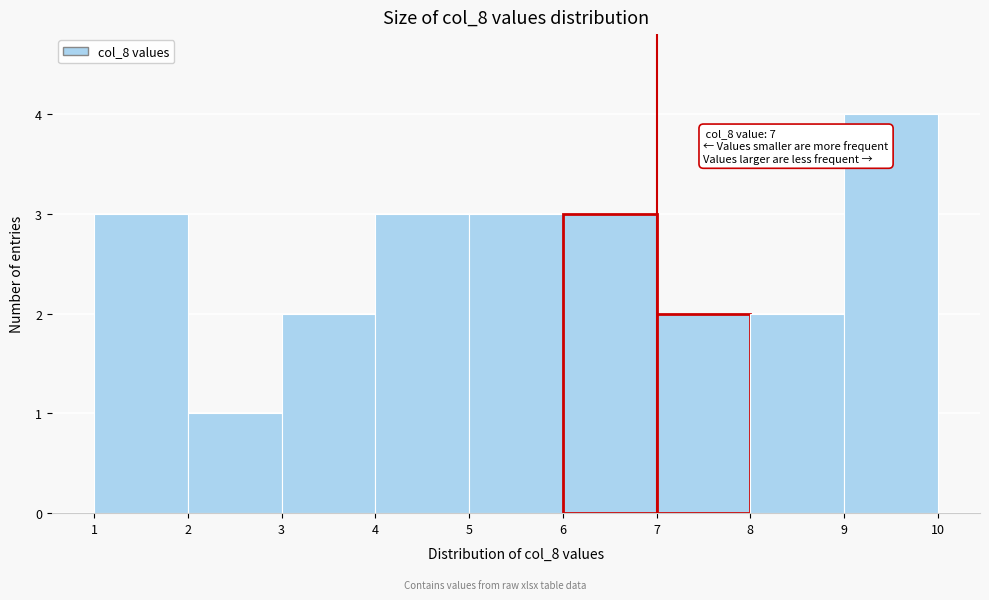

Over which range of the x-axis is the bar tallest?

9 to 10